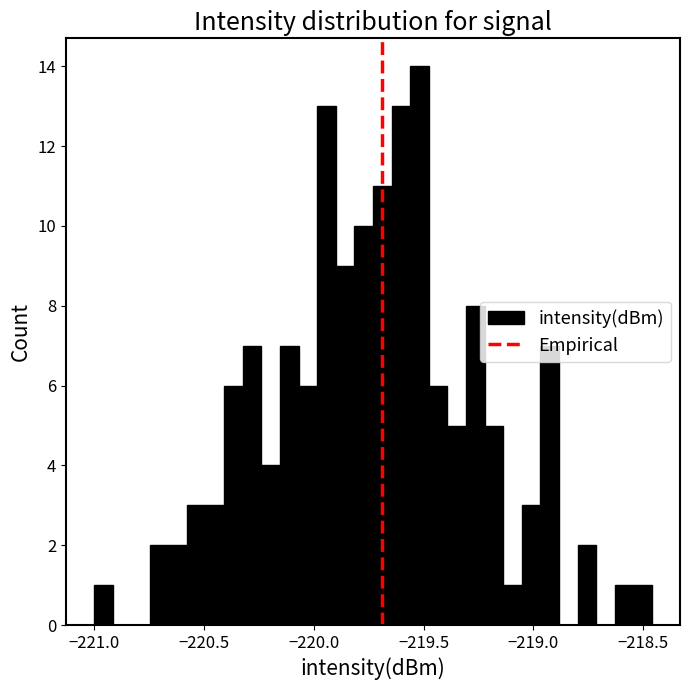

Read against the x-axis, roughly where is the centre of the tallest bar?

-219.50